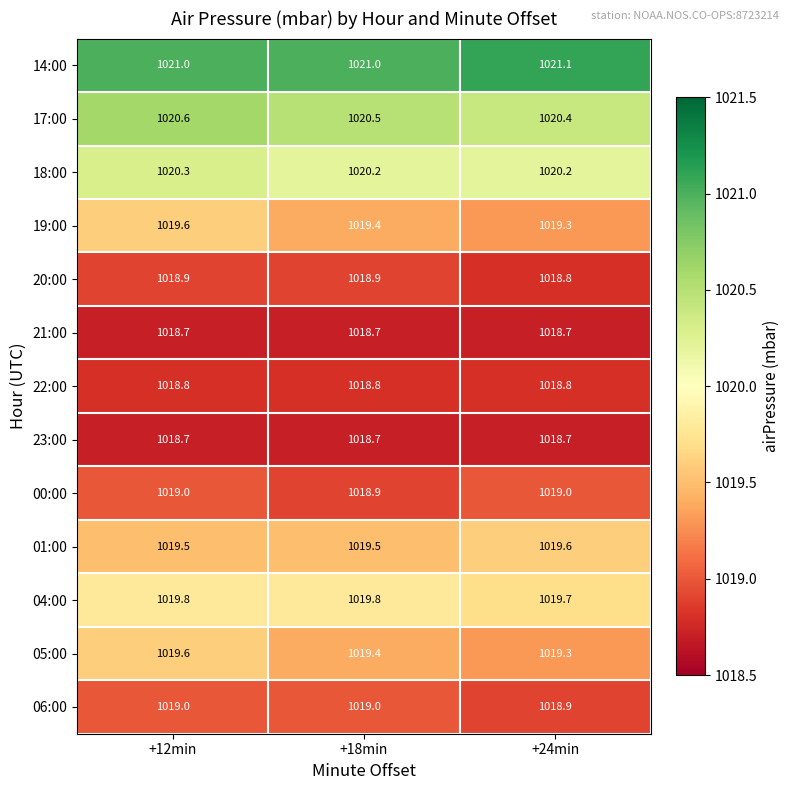

The value of 17:00 at +18min is 1020.5. True or false?

True